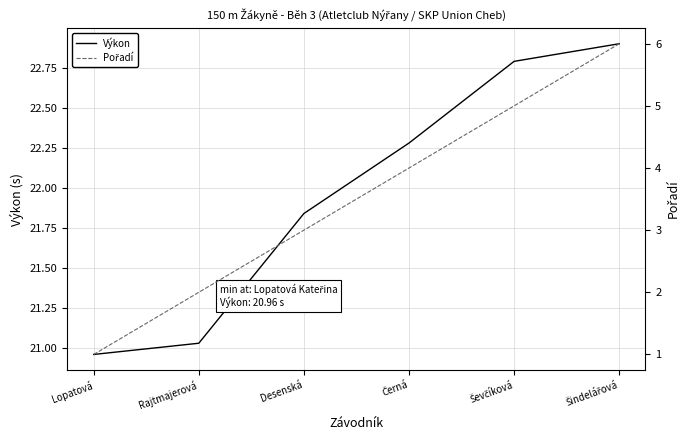

How many lines are shown in the chart?

2